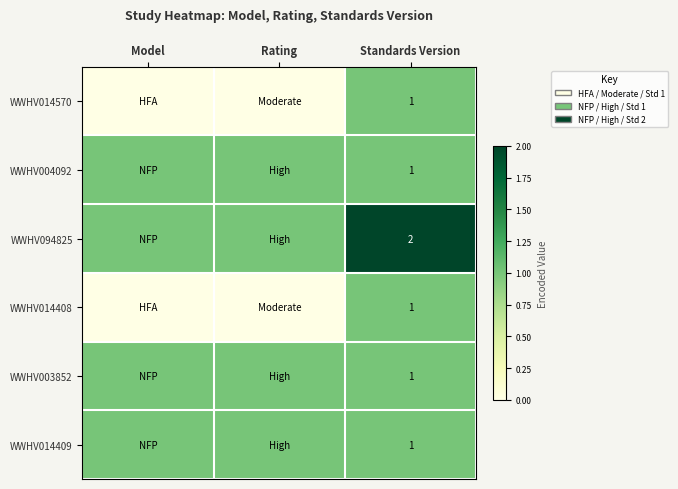

True or false: WWHV004092 has a value of 1 at Standards Version.

True